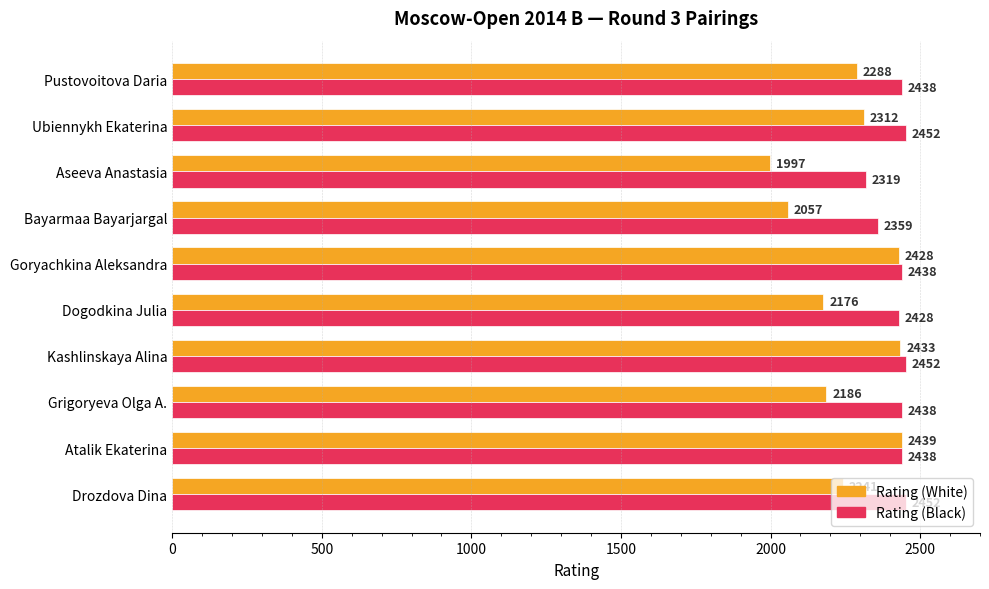

Where is Rating (Black) nearest to the value 2385?

Bayarmaa Bayarjargal